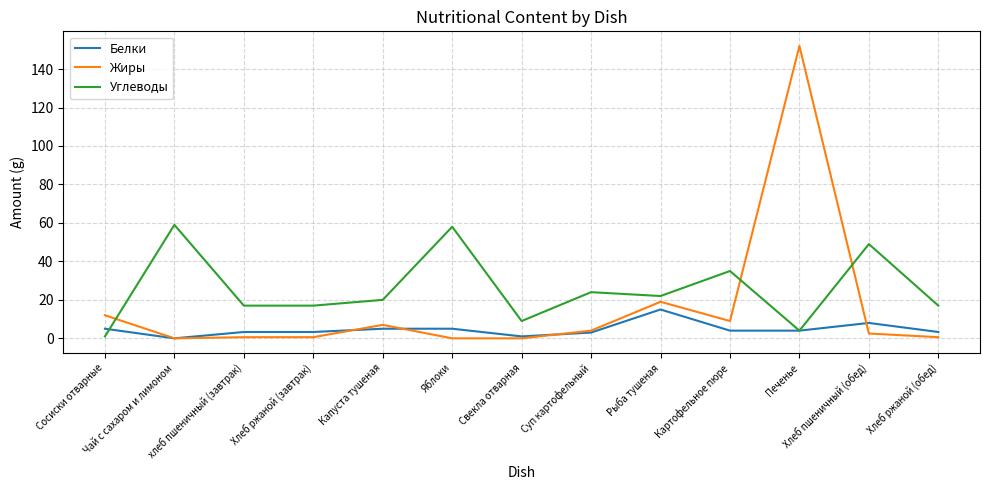

At how many categories does at least one series exceed 74?

1